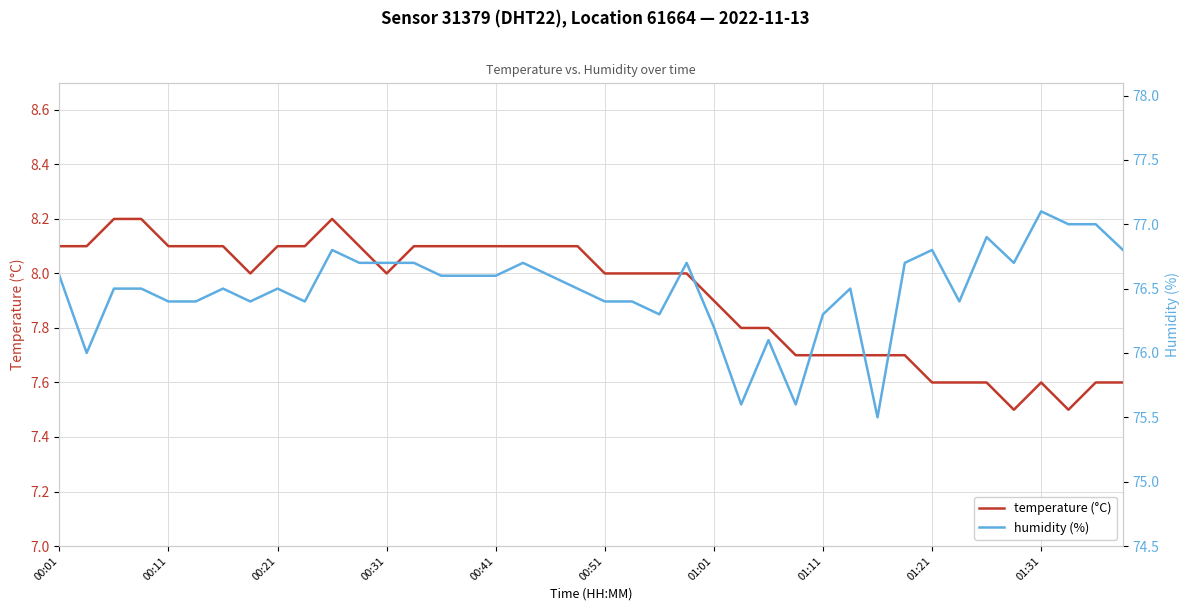

What is the difference between the highest and lowest values at 34?

69.3